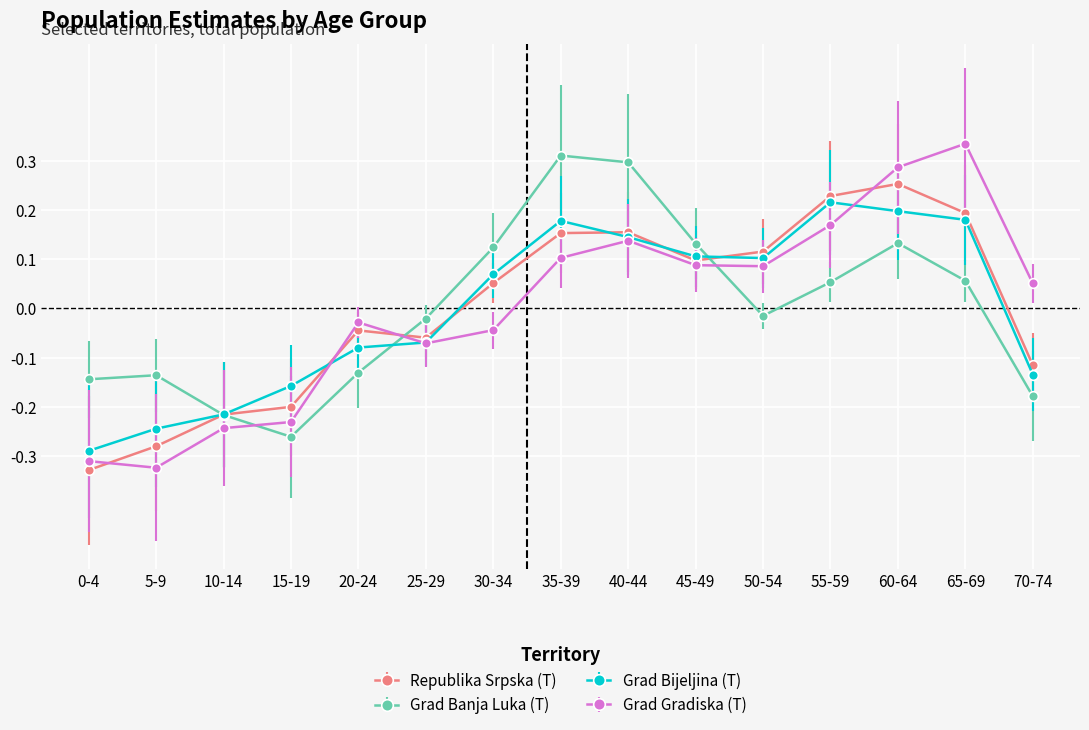

Is it true that Grad Gradiska (T) equals 0.1 at 45-49?

True